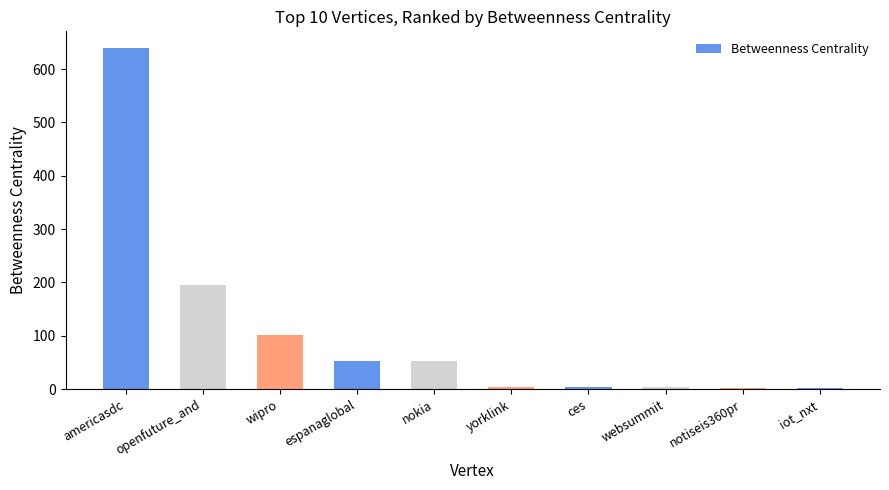

Does the chart contain stacked bars?

No